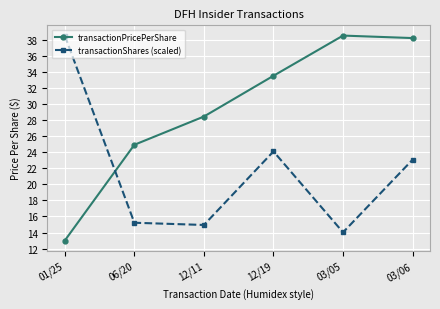

Where do transactionPricePerShare and transactionShares (scaled) first cross each other?

01/25 and 06/20